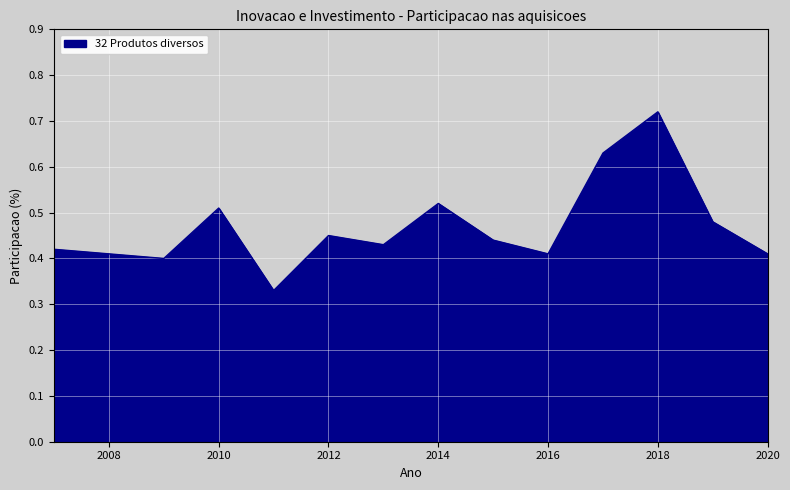

What is the difference between the maximum and second lowest values?

0.3